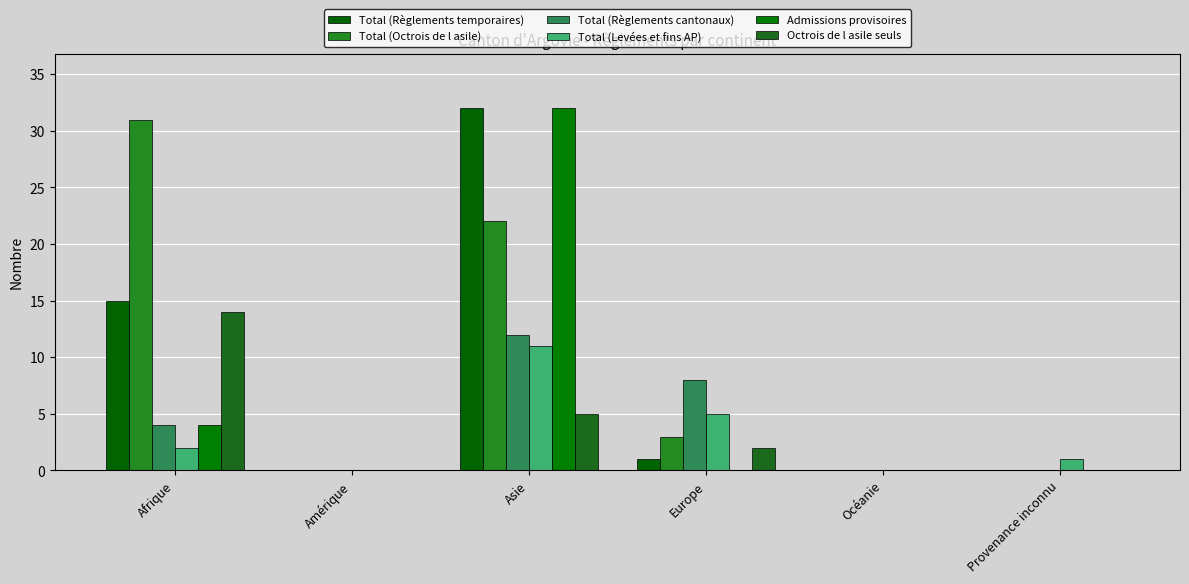

Count the number of categories in the chart.

6